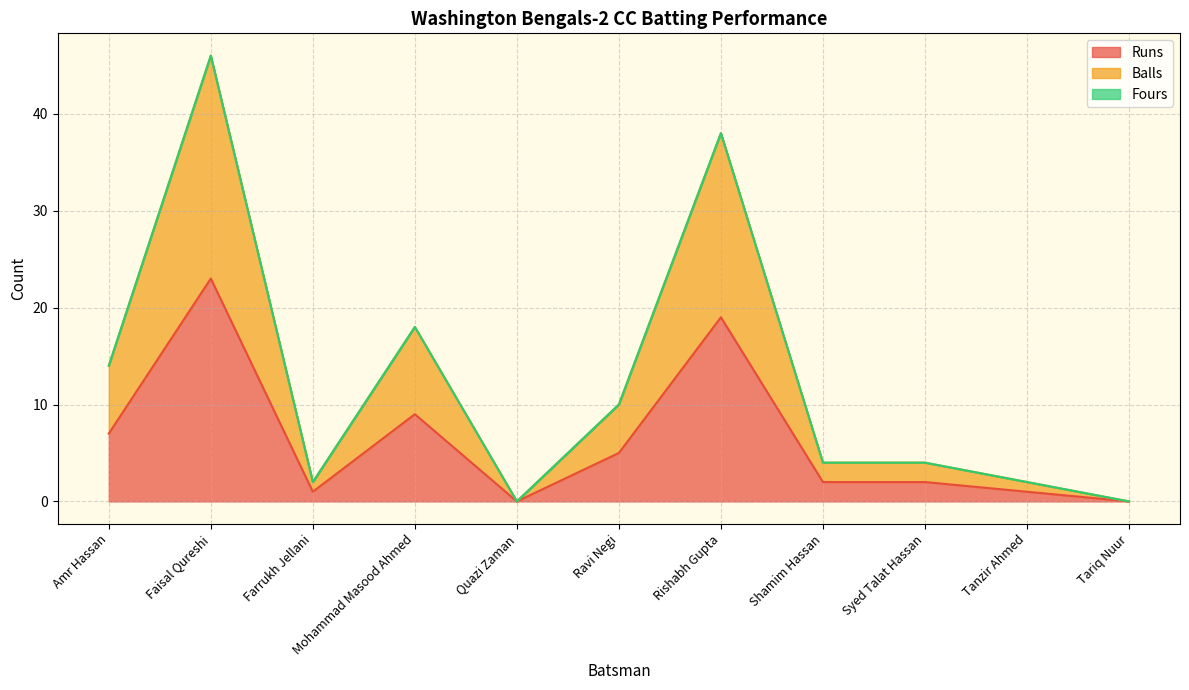

At which label is Balls closest to 23?

Mohammad Masood Ahmed